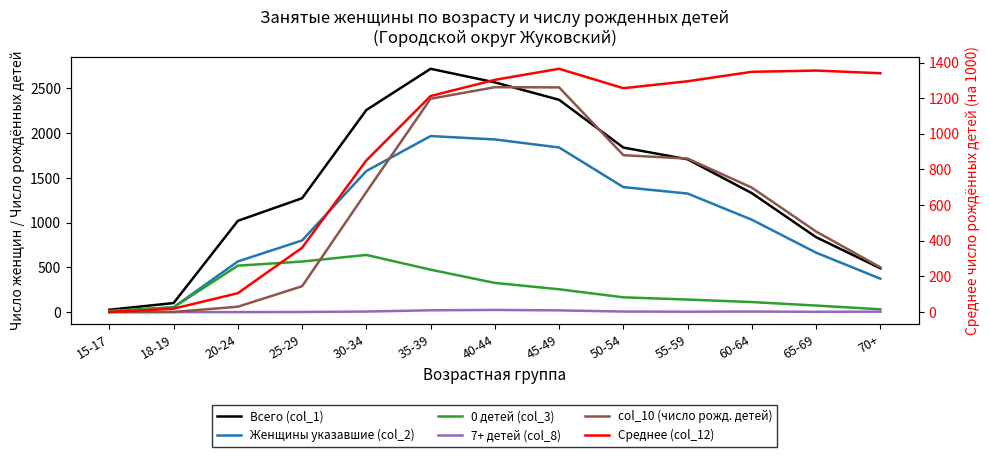

How many lines are shown in the chart?

6